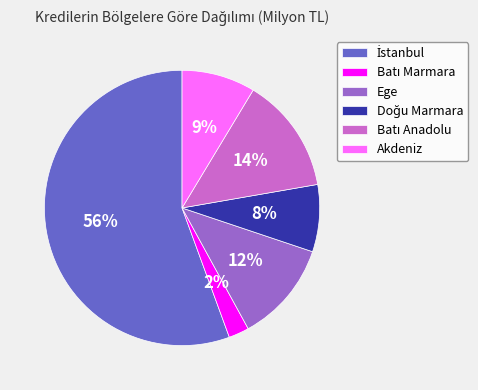

The Akdeniz slice represents 9% of the pie. True or false?

True